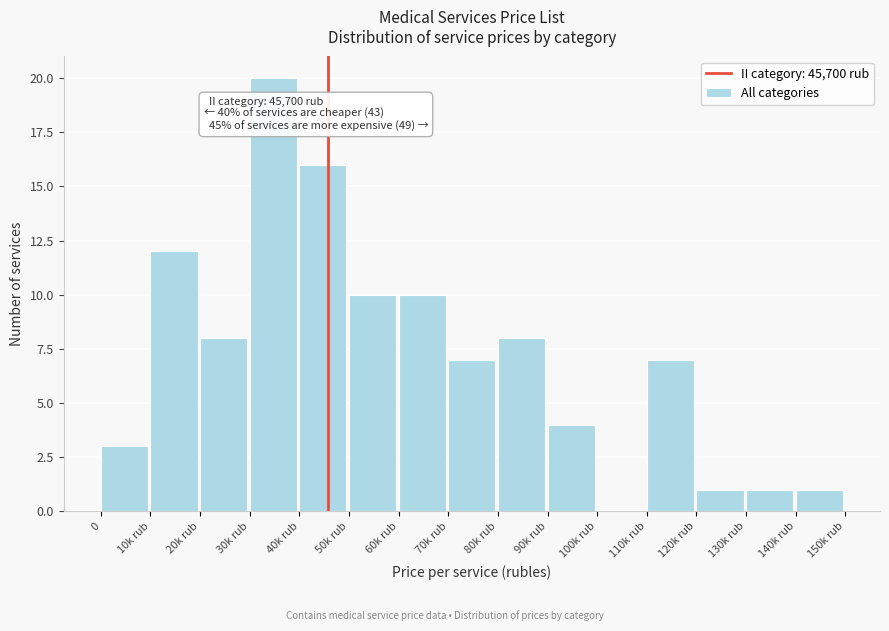

Reading left to right, extract all data points from this chart.

0=3	10k rub=12	20k rub=8	30k rub=20	40k rub=16	50k rub=10	60k rub=10	70k rub=7	80k rub=8	90k rub=4	100k rub=0	110k rub=7	120k rub=1	130k rub=1	140k rub=1